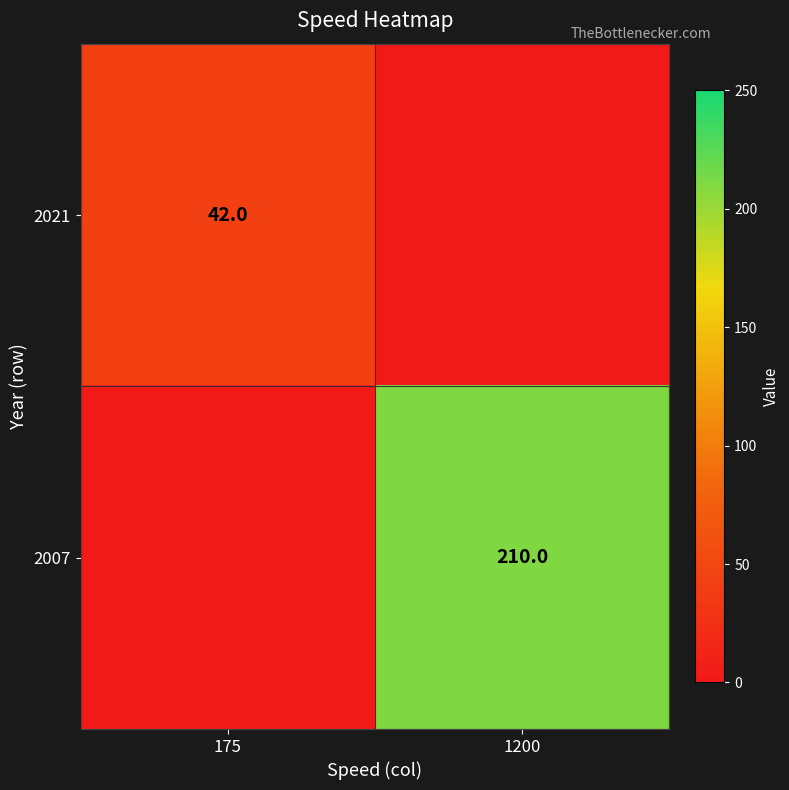

Is it true that 2007 equals 210 at 1200?

True